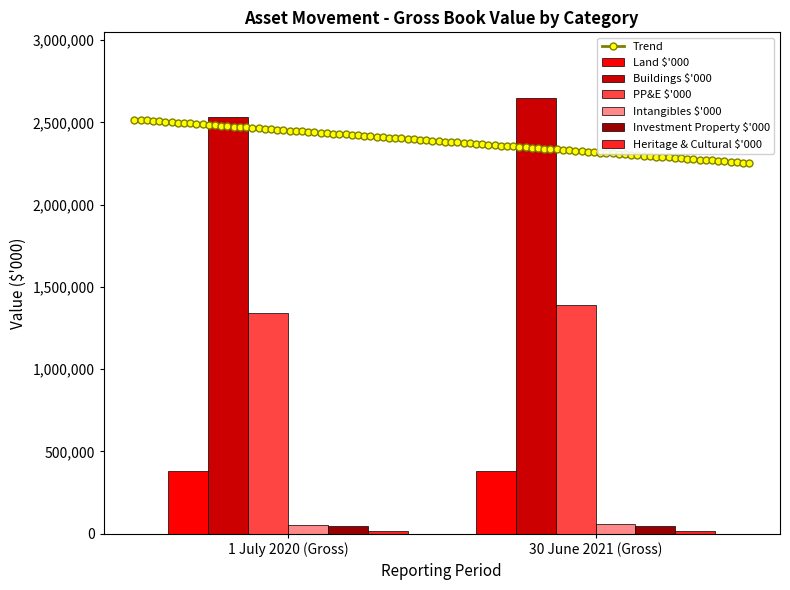

Reading left to right, what are all the values shown in this chart?

Land $'000: 1 July 2020 (Gross)=378100	30 June 2021 (Gross)=378096
Buildings $'000: 1 July 2020 (Gross)=2534713	30 June 2021 (Gross)=2650008
PP&E $'000: 1 July 2020 (Gross)=1338771	30 June 2021 (Gross)=1393051
Intangibles $'000: 1 July 2020 (Gross)=52628	30 June 2021 (Gross)=56628
Investment Property $'000: 1 July 2020 (Gross)=49373	30 June 2021 (Gross)=49373
Heritage & Cultural $'000: 1 July 2020 (Gross)=13997	30 June 2021 (Gross)=13997